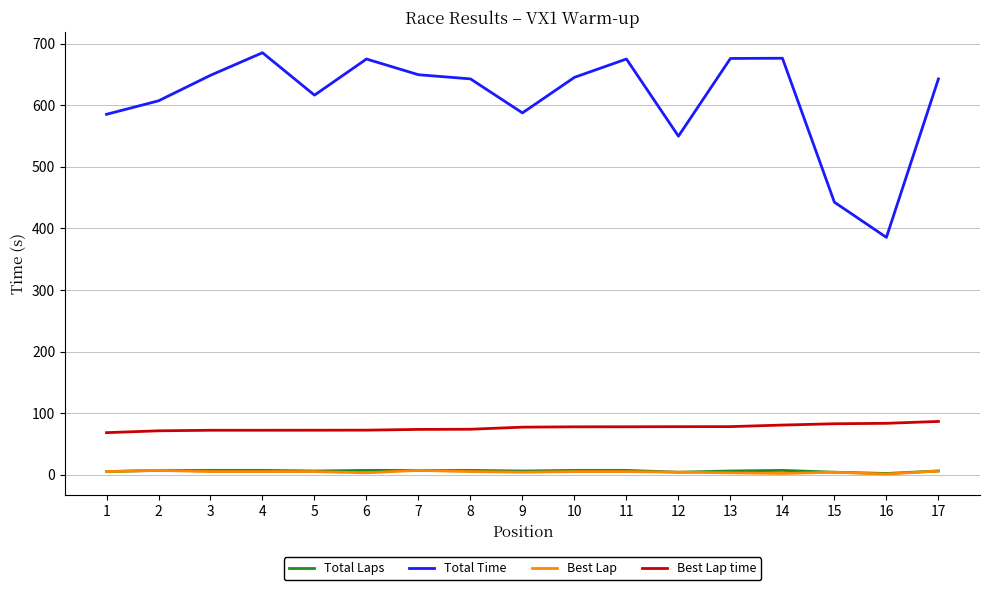

Is the value of Best Lap time at 10 greater than the value of Total Time at 3?

No